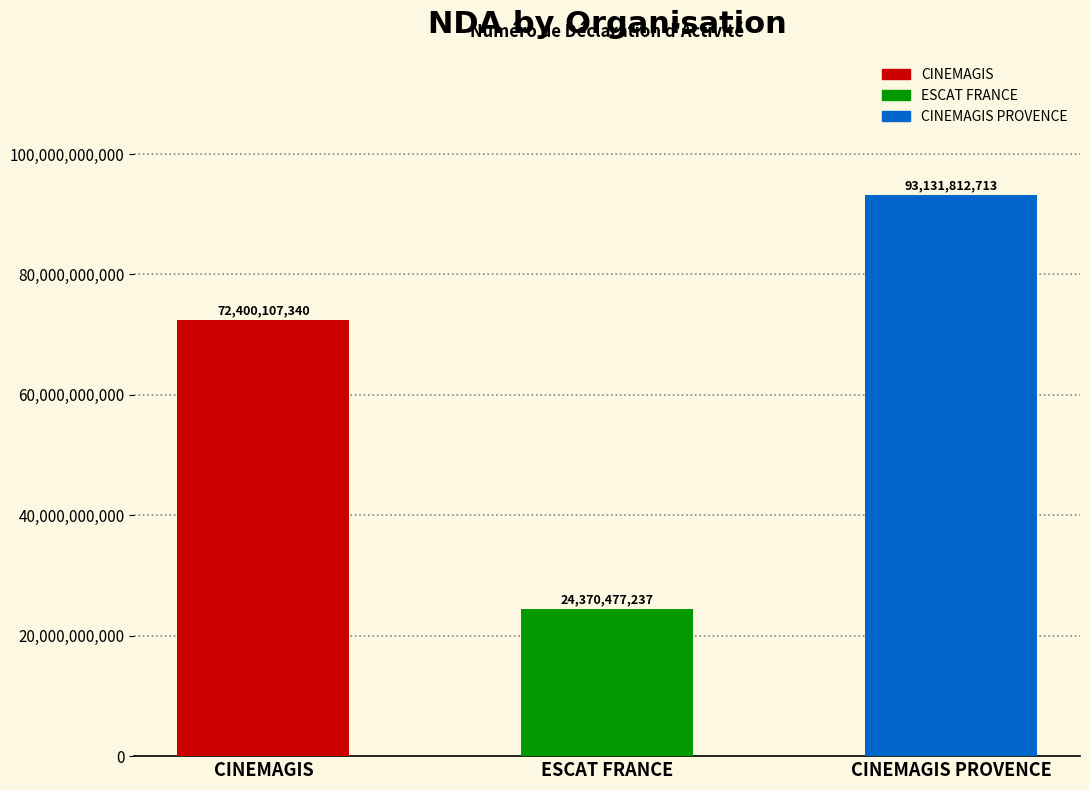

Rank the categories by value from highest to lowest.

CINEMAGIS PROVENCE, CINEMAGIS, ESCAT FRANCE